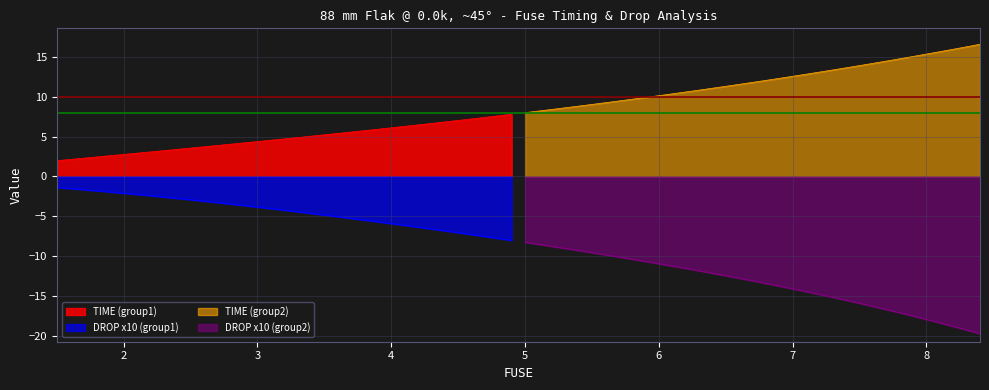

How many data points in FUSE (group1) are above 4?

22